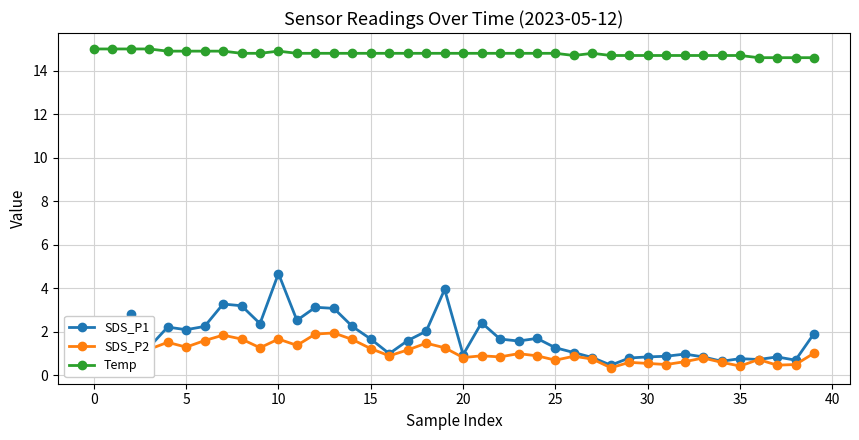

What is the highest value of the SDS_P1 series?

4.7